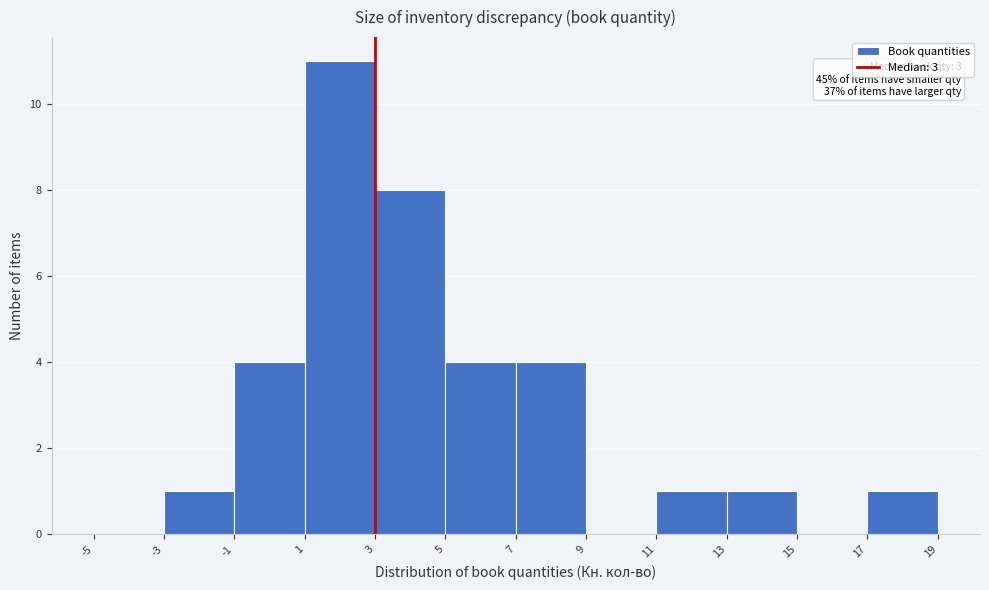

Which range on the x-axis has the tallest bar?

1 to 3